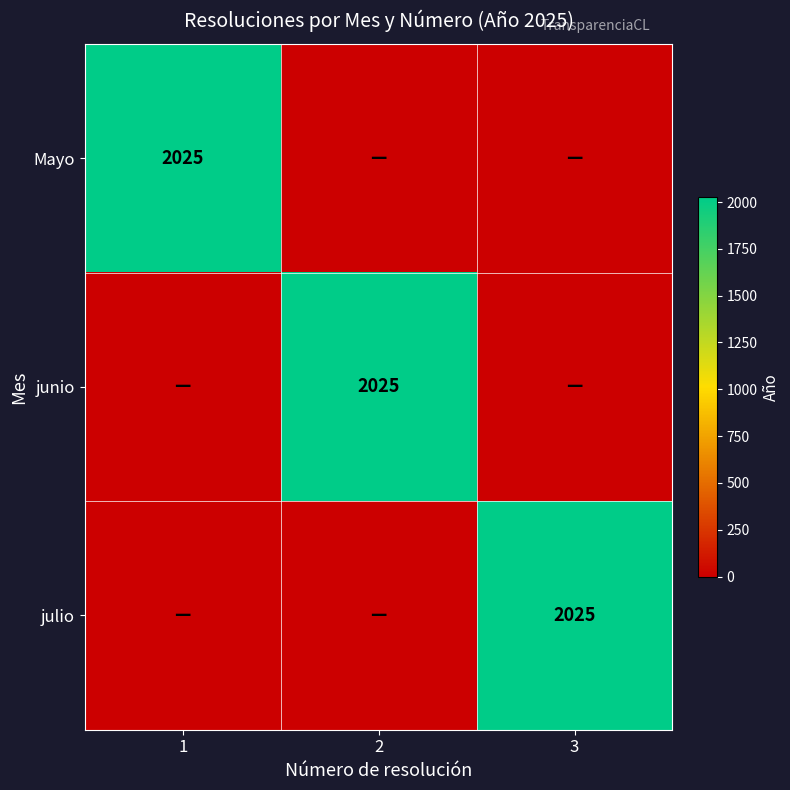

At how many categories does at least one series exceed 155?

3